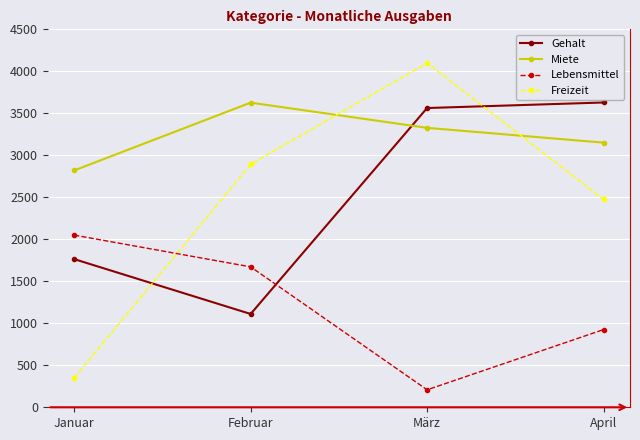

True or false: Miete has a value of 3151 at April.

True